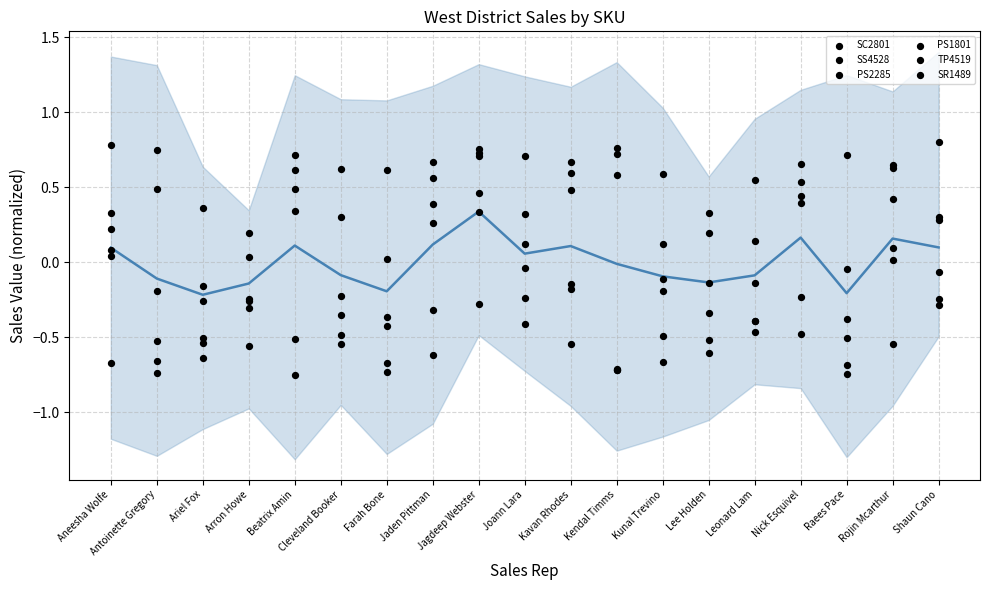

Which series contains the highest Y value?

PS1801